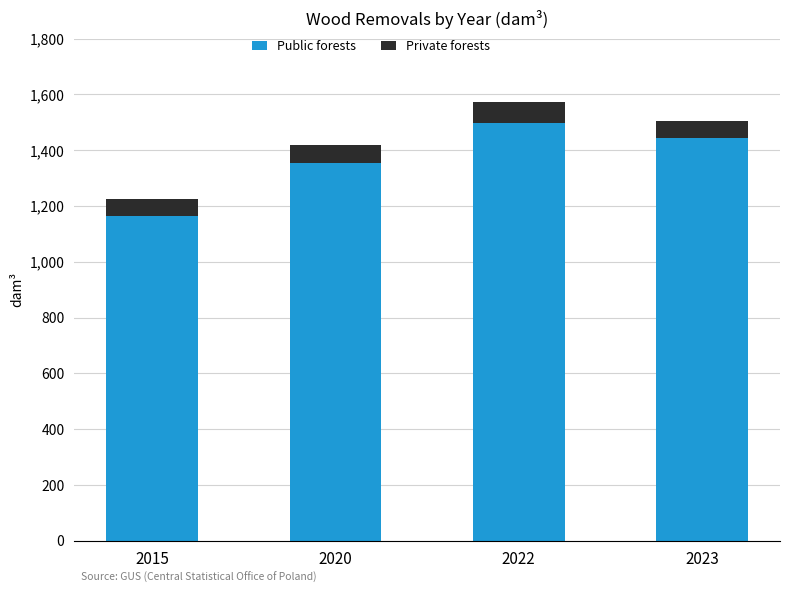

Reading left to right, list the values for the Public forests series.

1164.8	1353.1	1496.2	1443.9